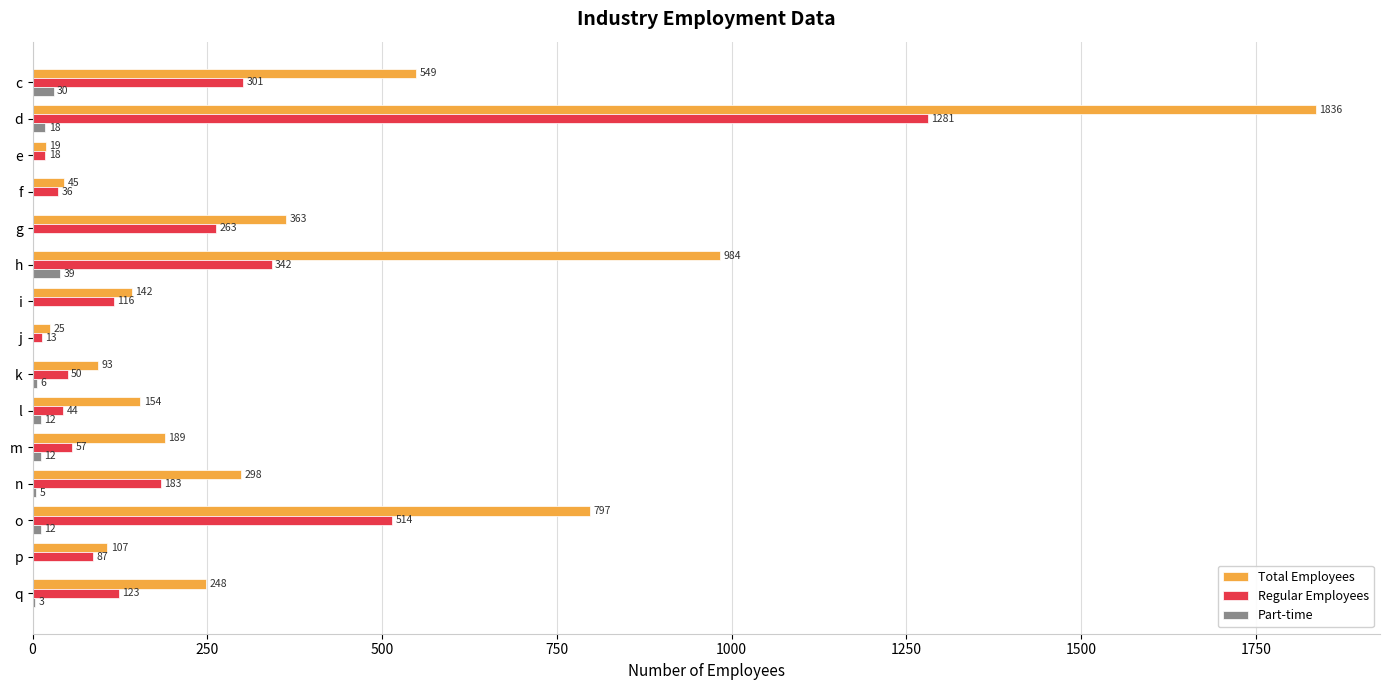

What is the sum of the Total Employees values at f and l?

199